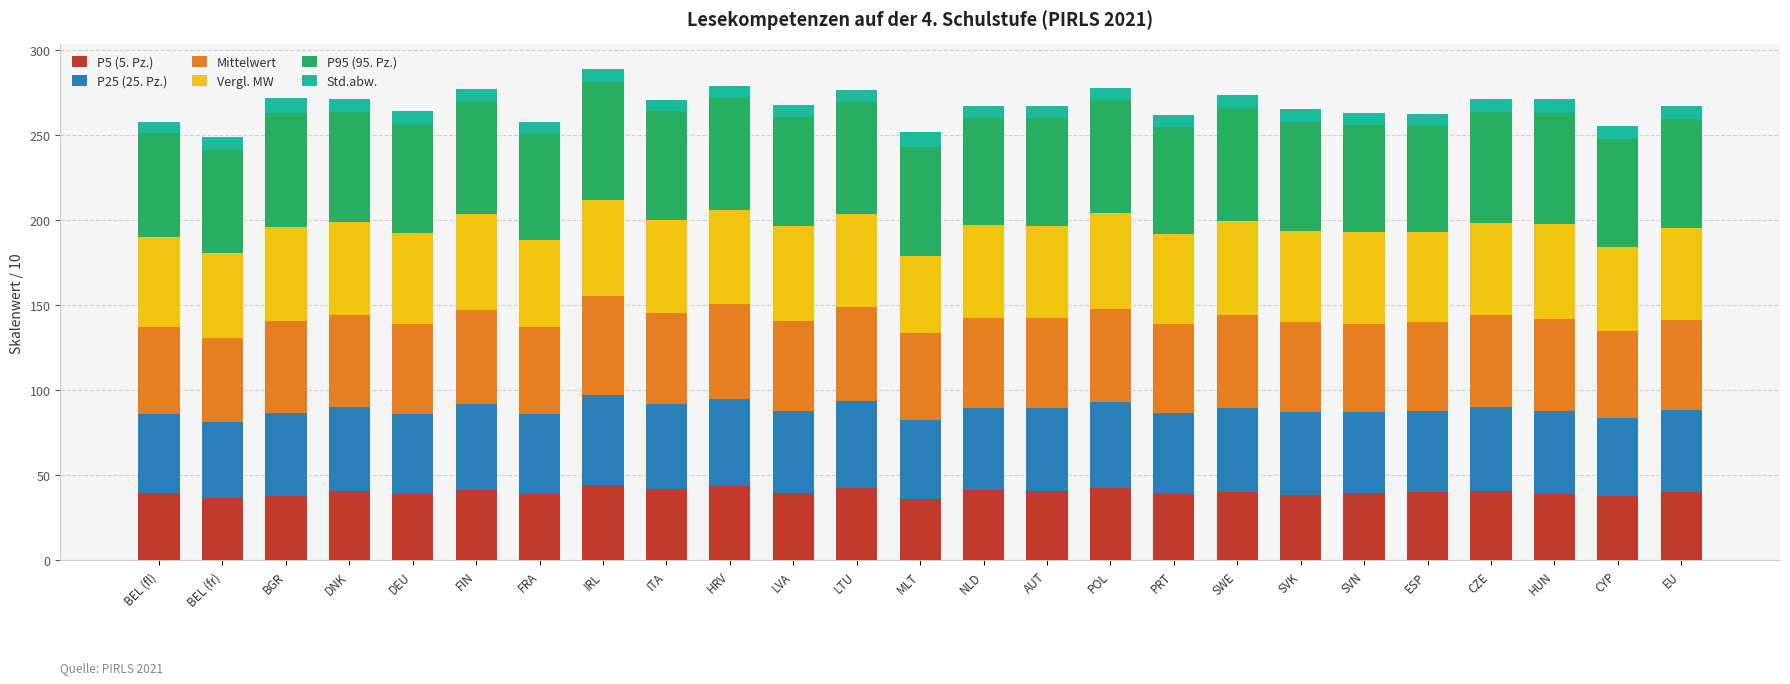

How many series are shown in this chart?

6